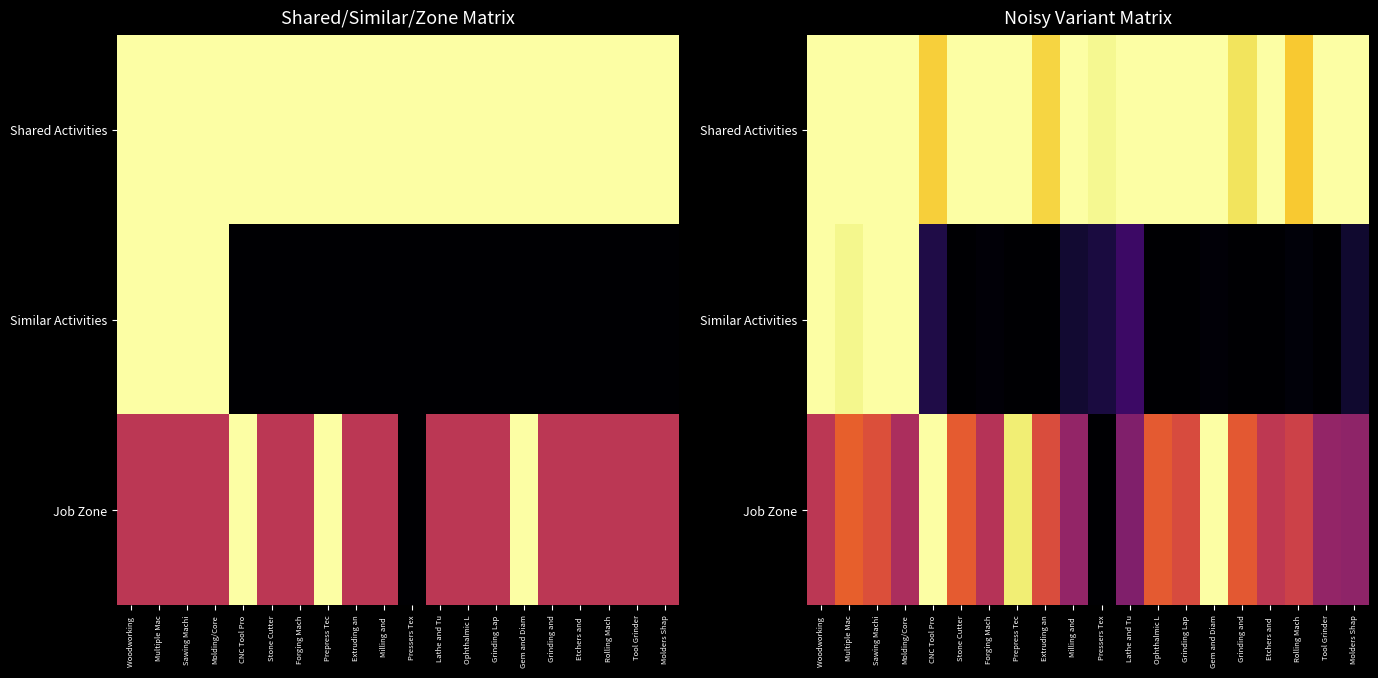

What is the difference between the maximum and minimum values in the Similar Activities series?

1.0